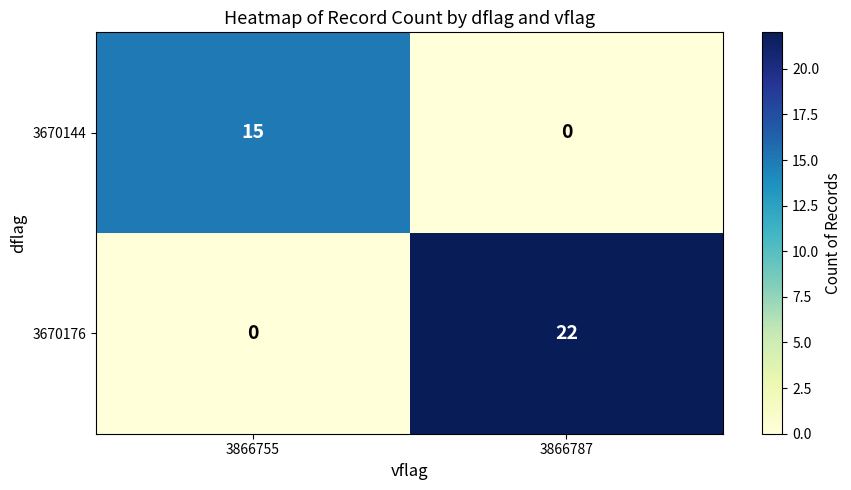

At how many categories does at least one series exceed 11?

2